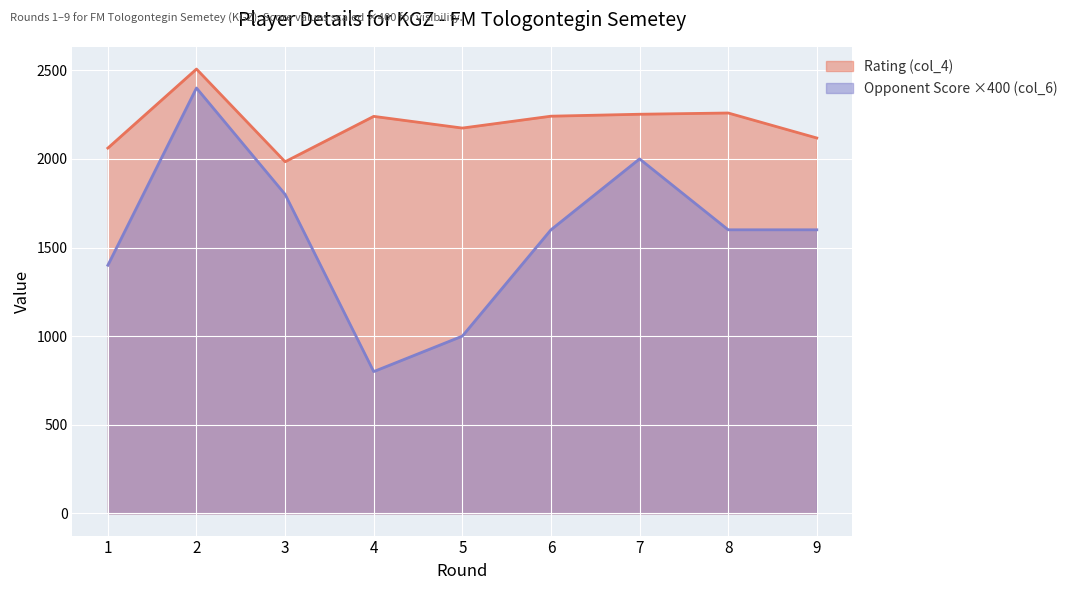

What is the sum of the Rating (col_4) values at 2 and 4?

4747